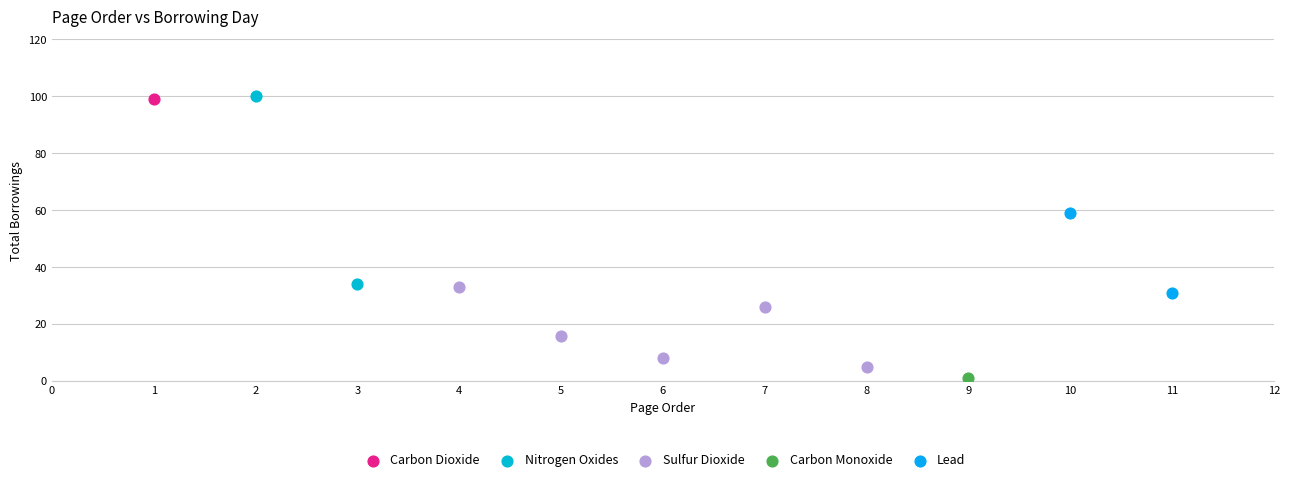

What are all the series names shown in the legend?

Carbon Dioxide, Nitrogen Oxides, Sulfur Dioxide, Carbon Monoxide, Lead